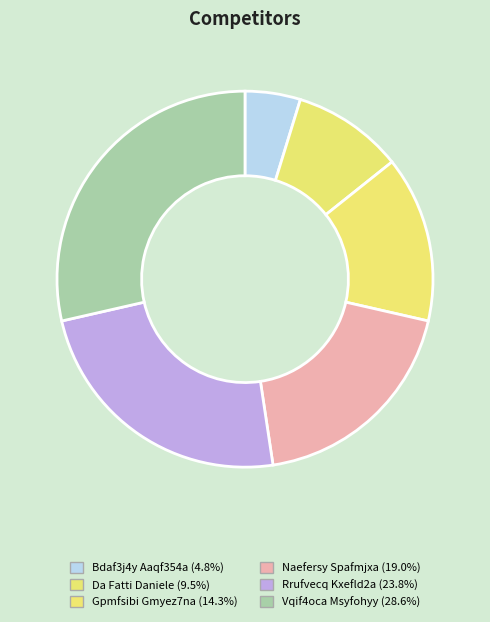

Does Gpmfsibi Gmyez7na represent more than half of the total?

No